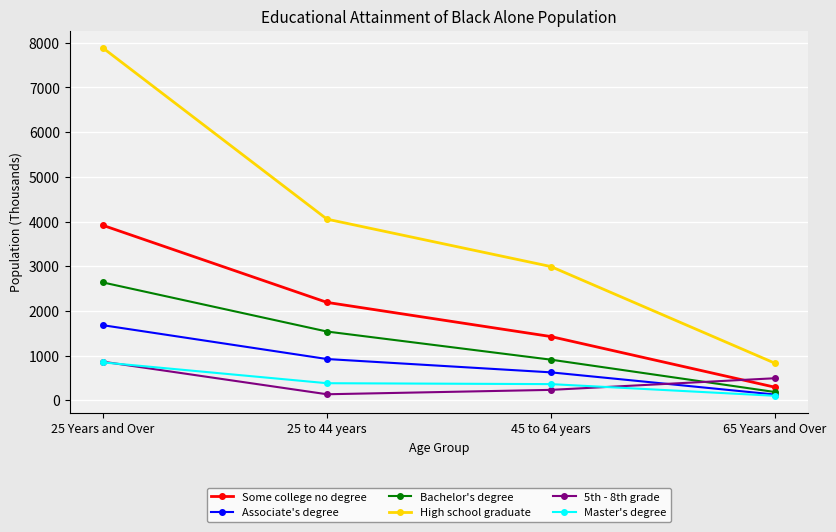

Which category has the highest value in the 5th - 8th grade series?

25 Years and Over